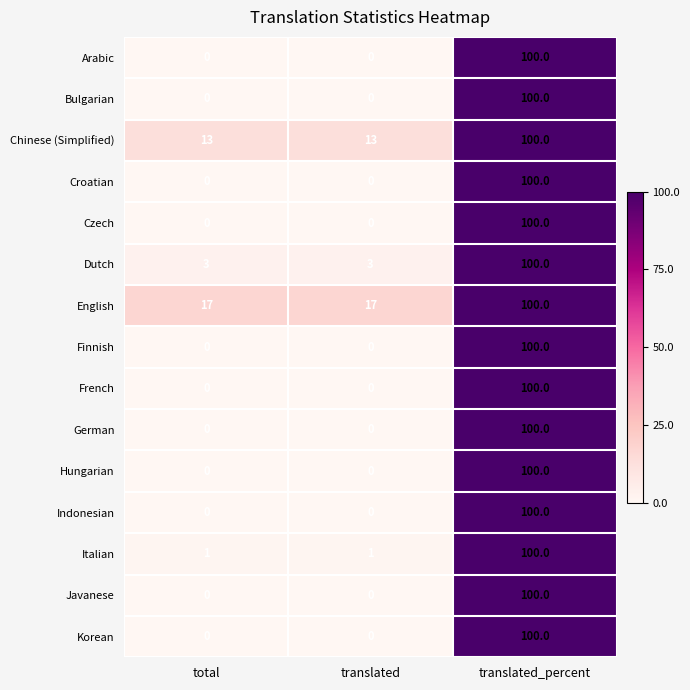

Count the number of data series in this chart.

15